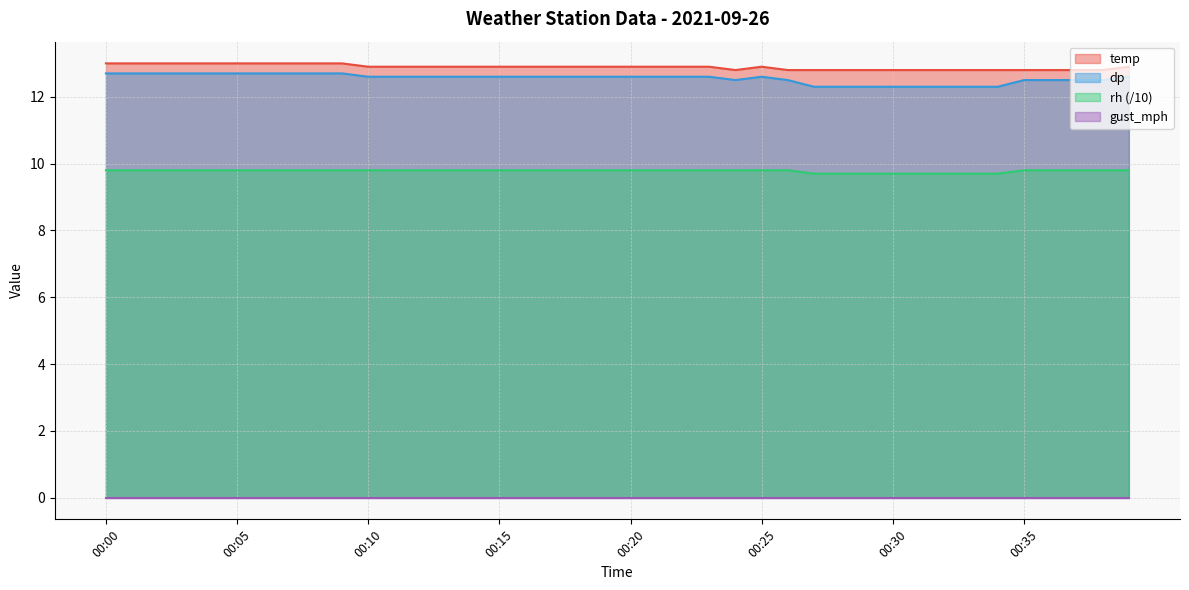

What is the maximum value for rh (/10)?

9.8